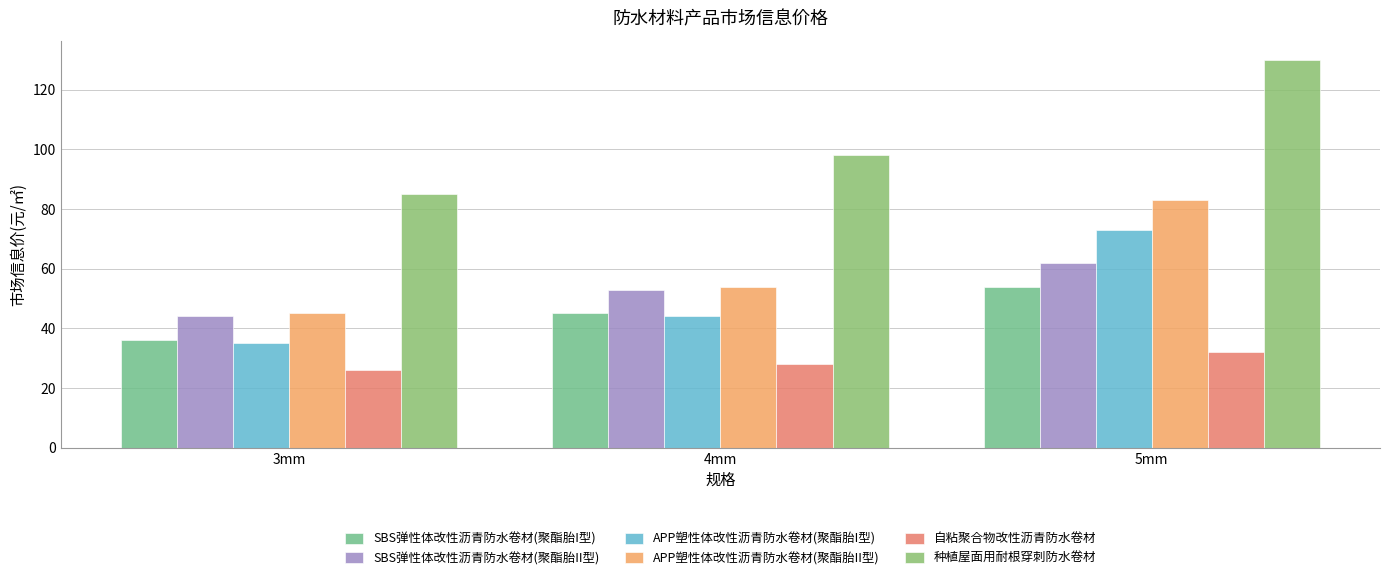

How many values in the SBS弹性体改性沥青防水卷材(聚酯胎II型) series are below 53?

1